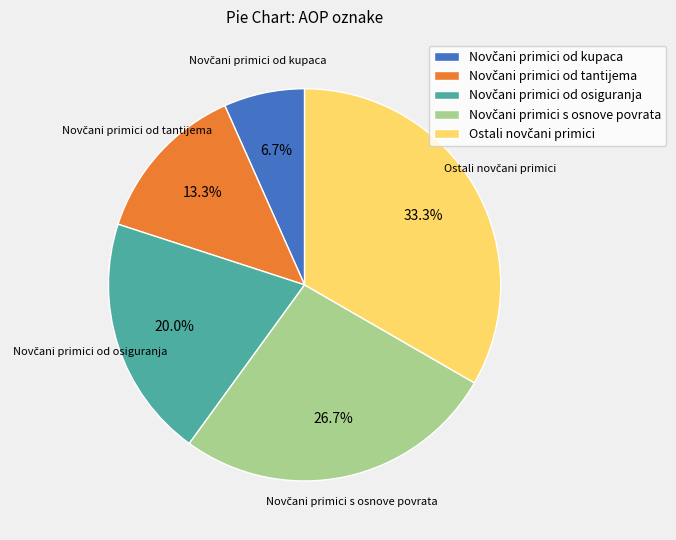

Is there any slice that represents more than half of the pie?

No